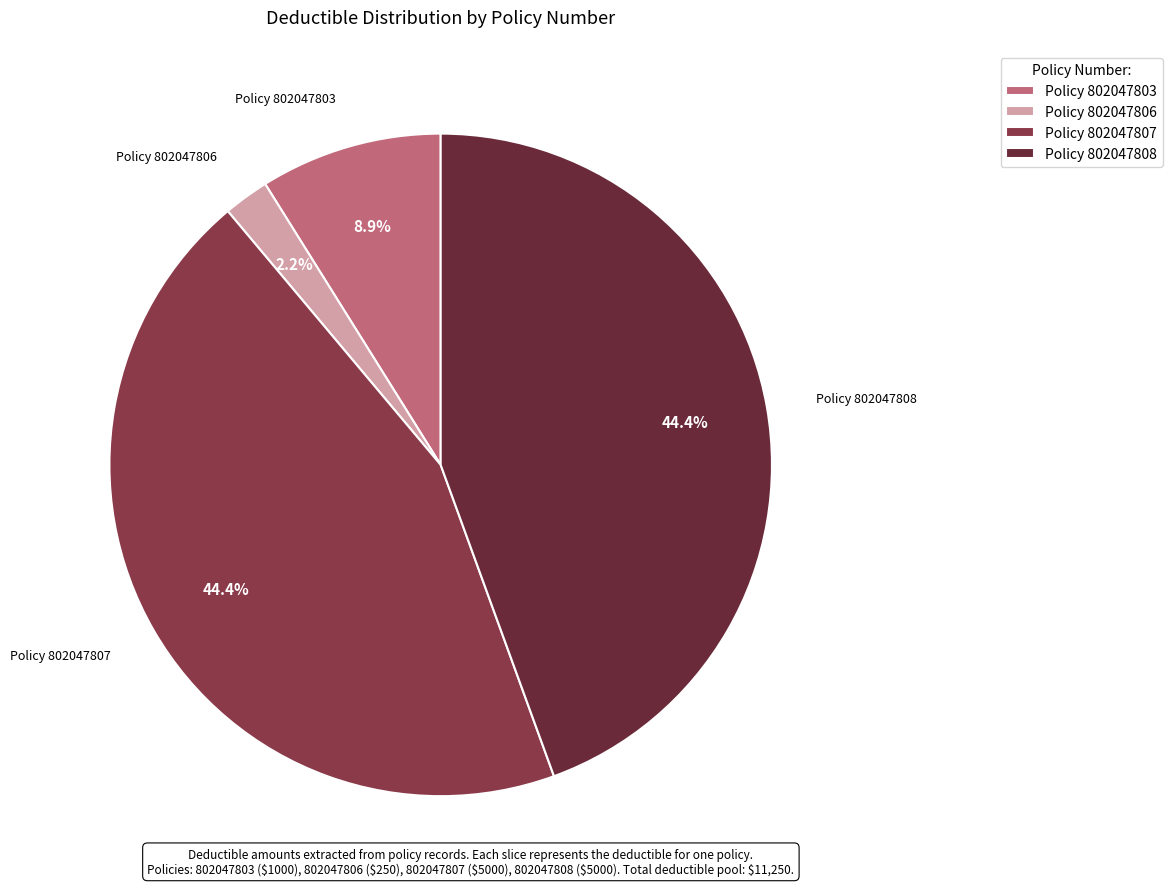

Is the sum of Policy 802047803 and Policy 802047807 greater than half?

Yes